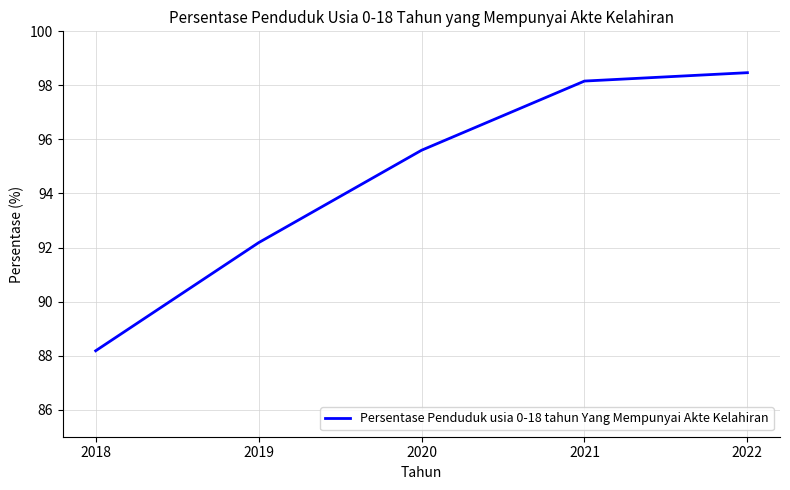

List the labels in order of value, smallest first.

2018, 2019, 2020, 2021, 2022